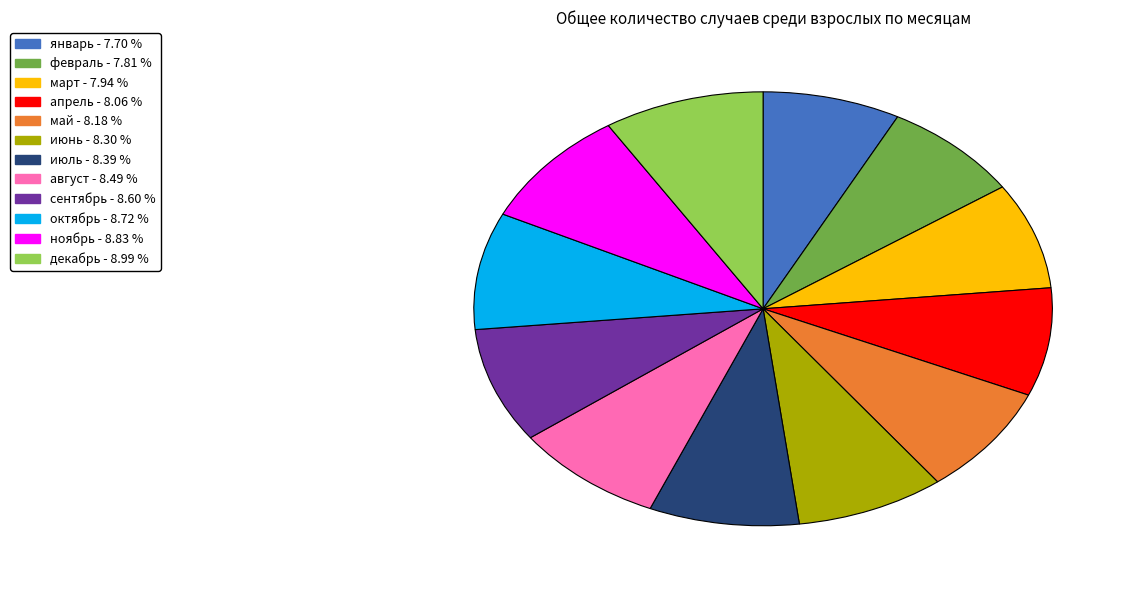

Is there any slice that represents more than half of the pie?

No